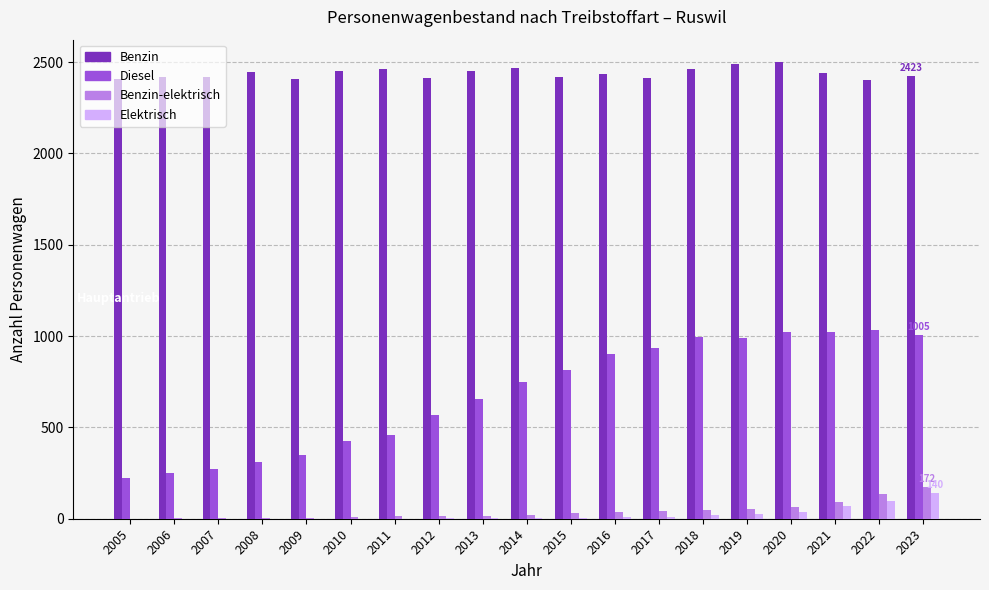

Which series changed the most between 2007 and 2014?

Diesel